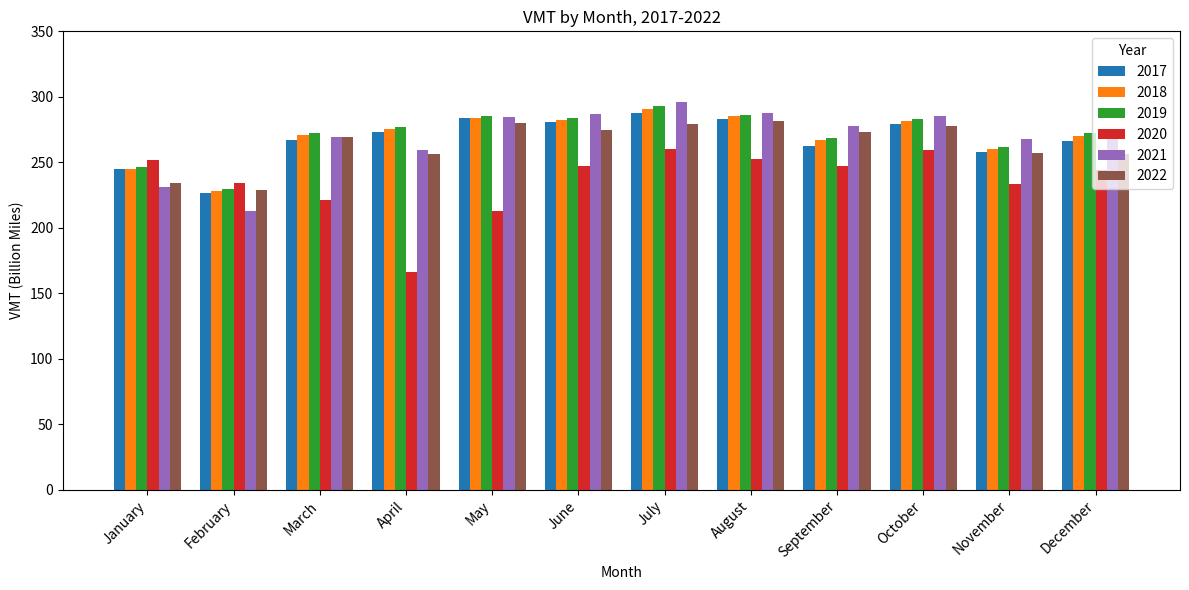

What are all the series names shown in the legend?

2017, 2018, 2019, 2020, 2021, 2022